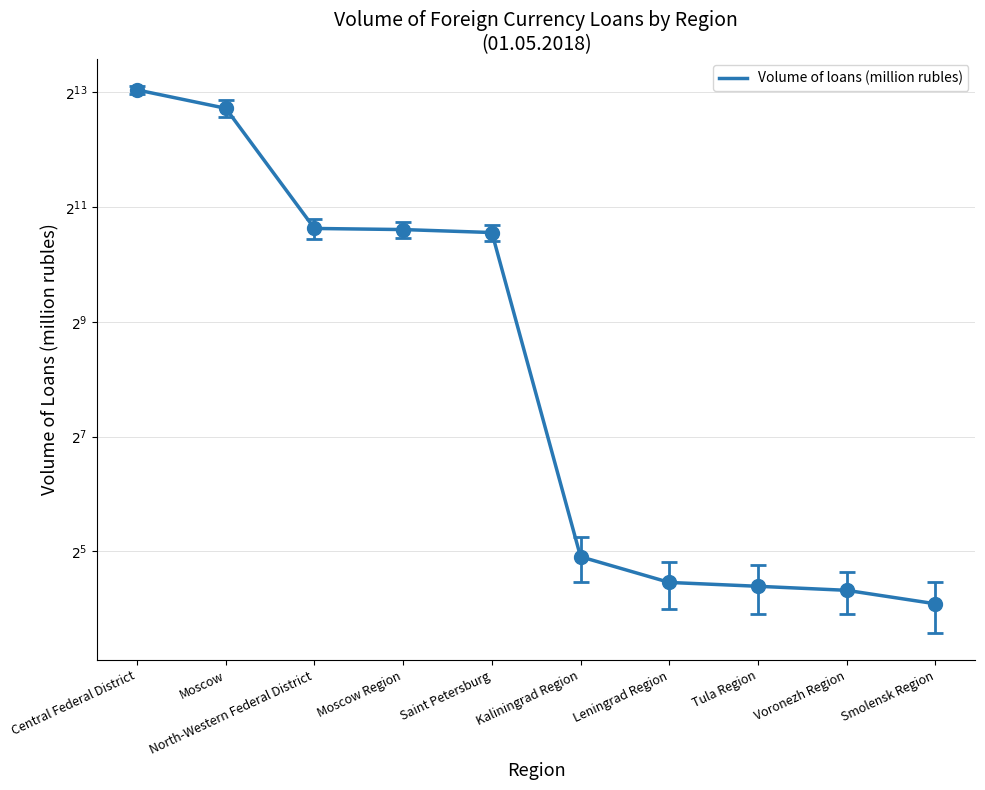

What is the ratio of the value at North-Western Federal District to the value at Kaliningrad Region?

52.6